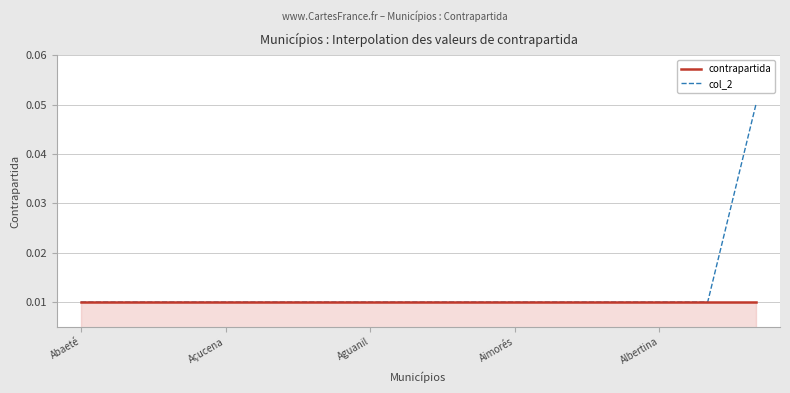

Which series has the largest total across all categories?

col_2